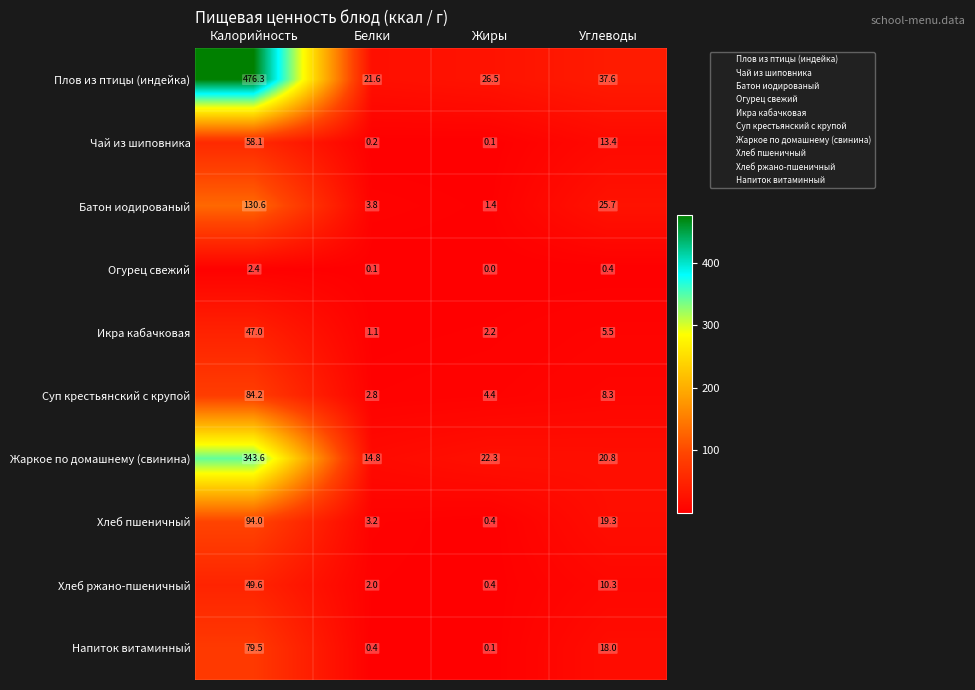

Which series has the largest range (max minus min)?

Плов из птицы (индейка)